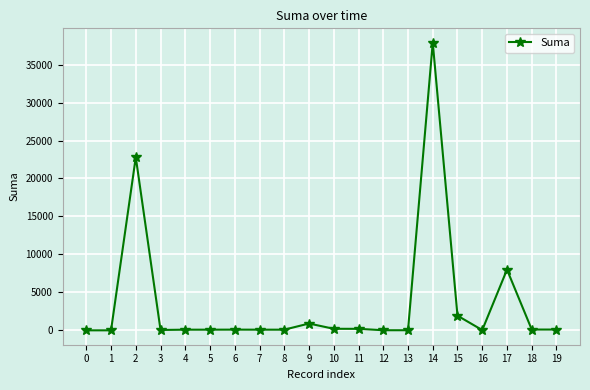

Where is the first local maximum?

2